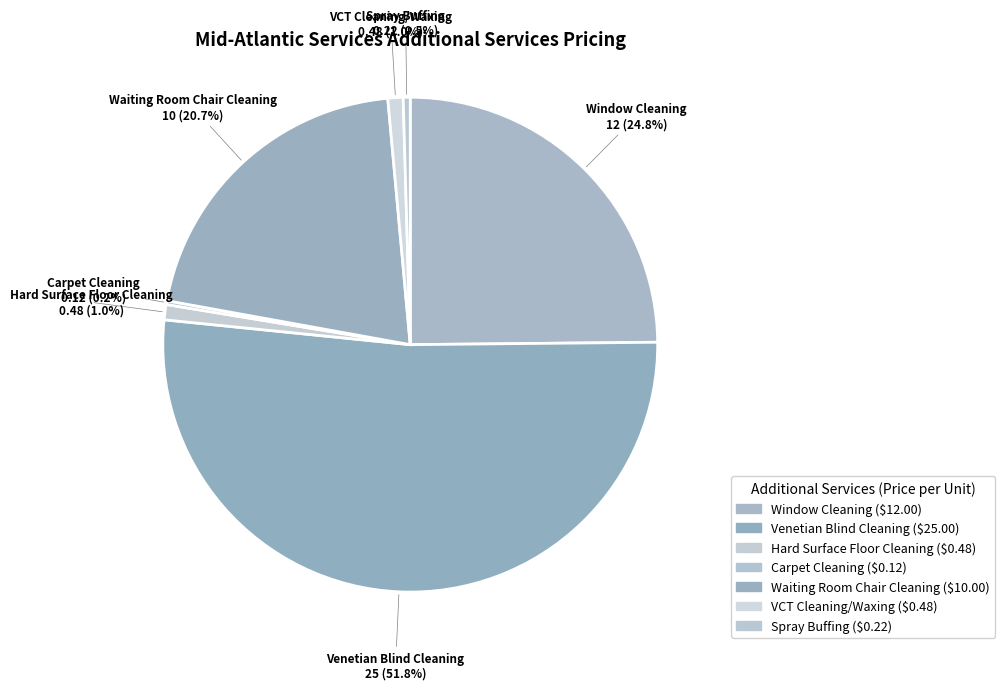

Is there a majority slice in this chart?

Yes